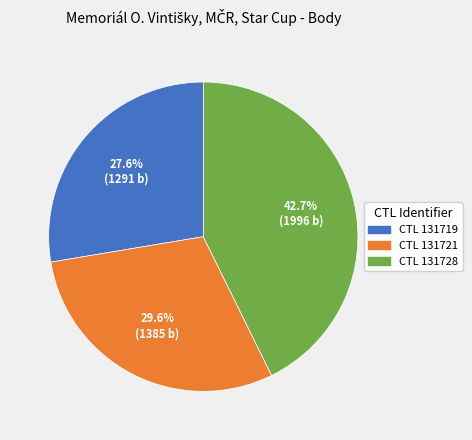

What is the smallest slice in the pie chart?

CTL 131719